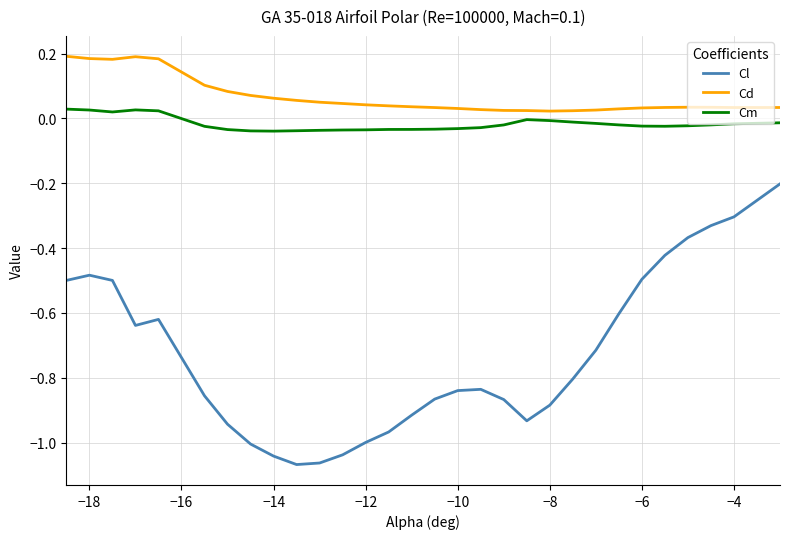

True or false: Cd and Cl cross at least once.

False